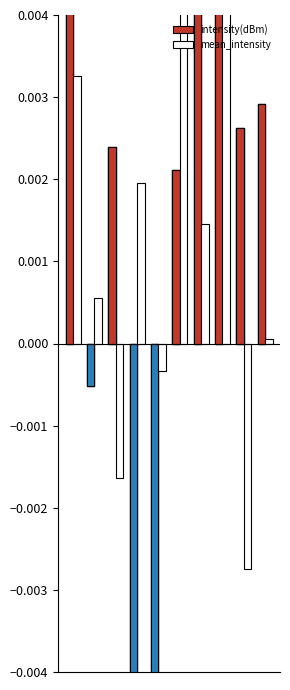

What are all the series names shown in the legend?

intensity(dBm), mean_intensity